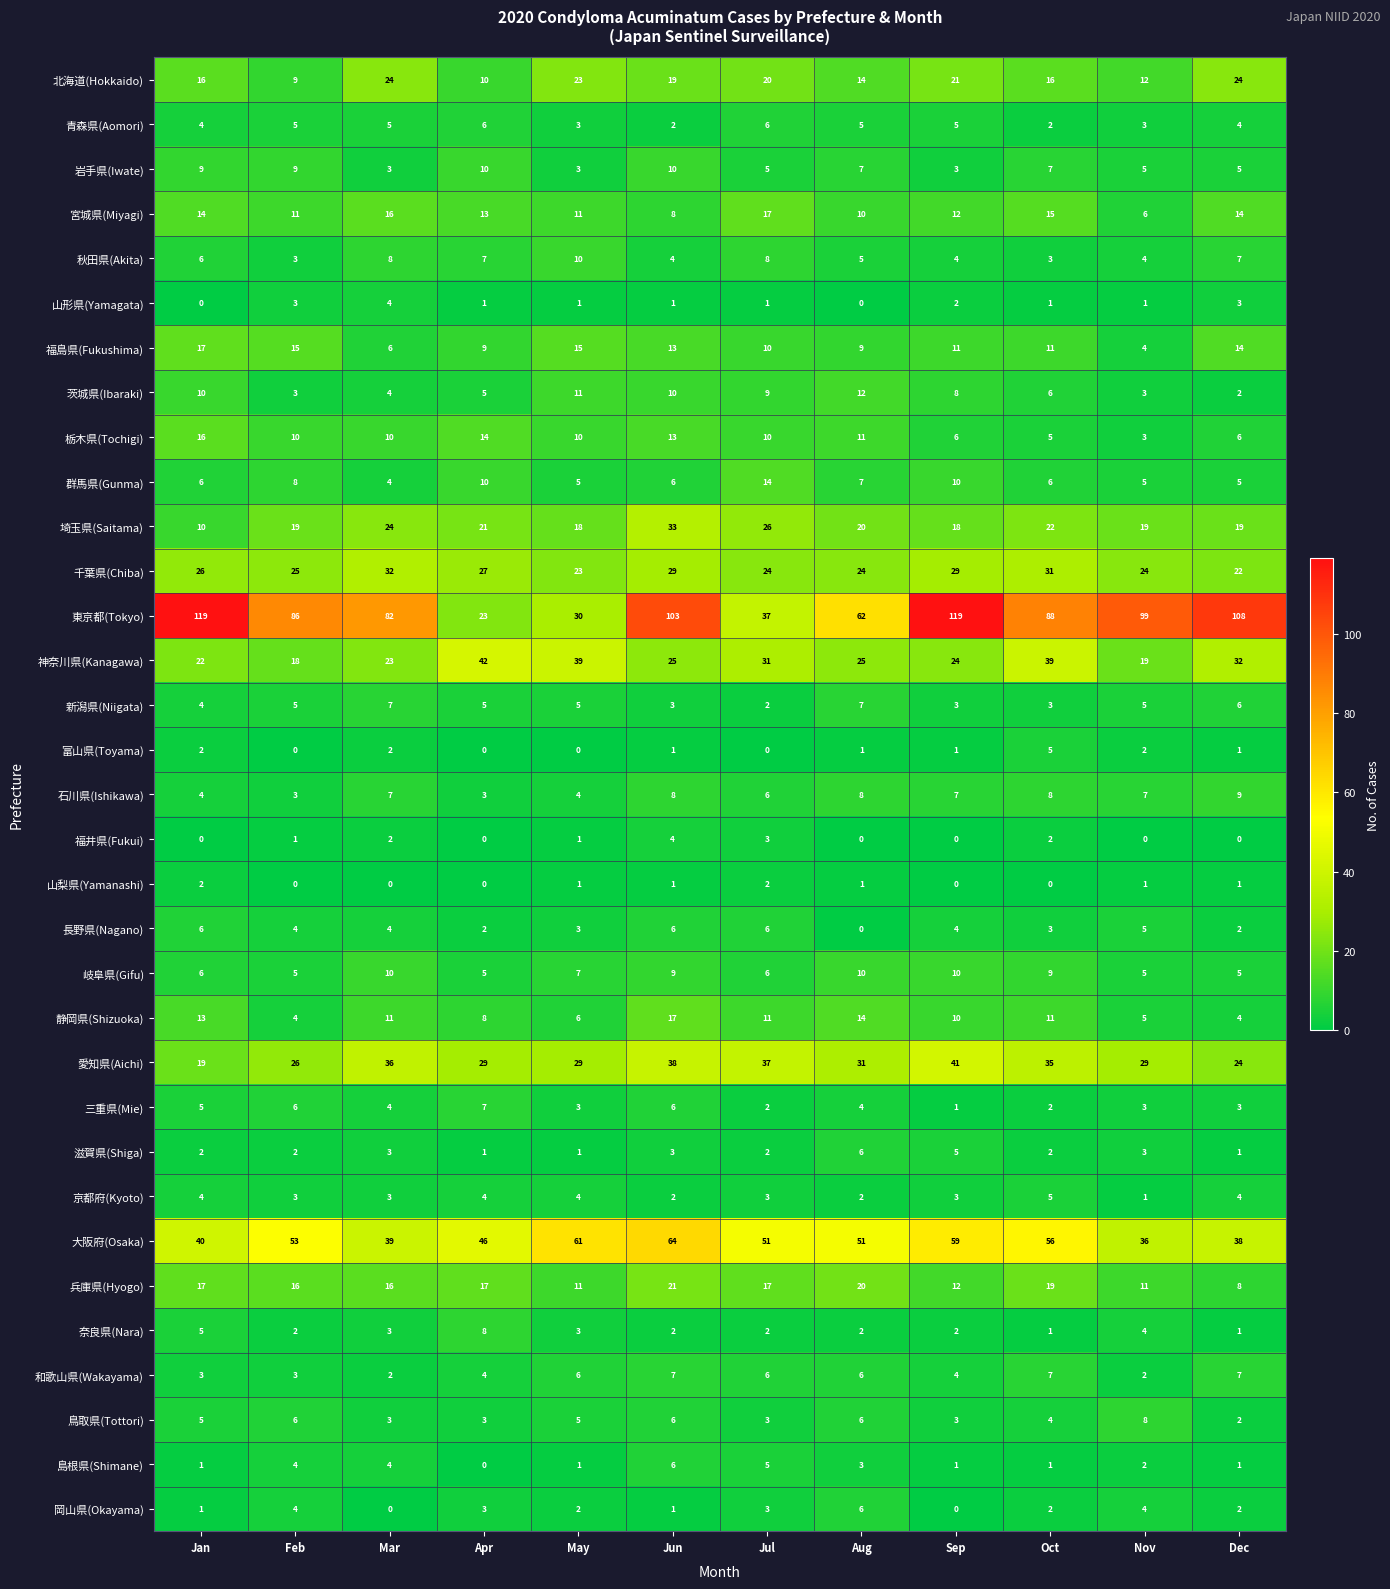

What is the sum of the 新潟県(Niigata) values at Aug and Dec?

13